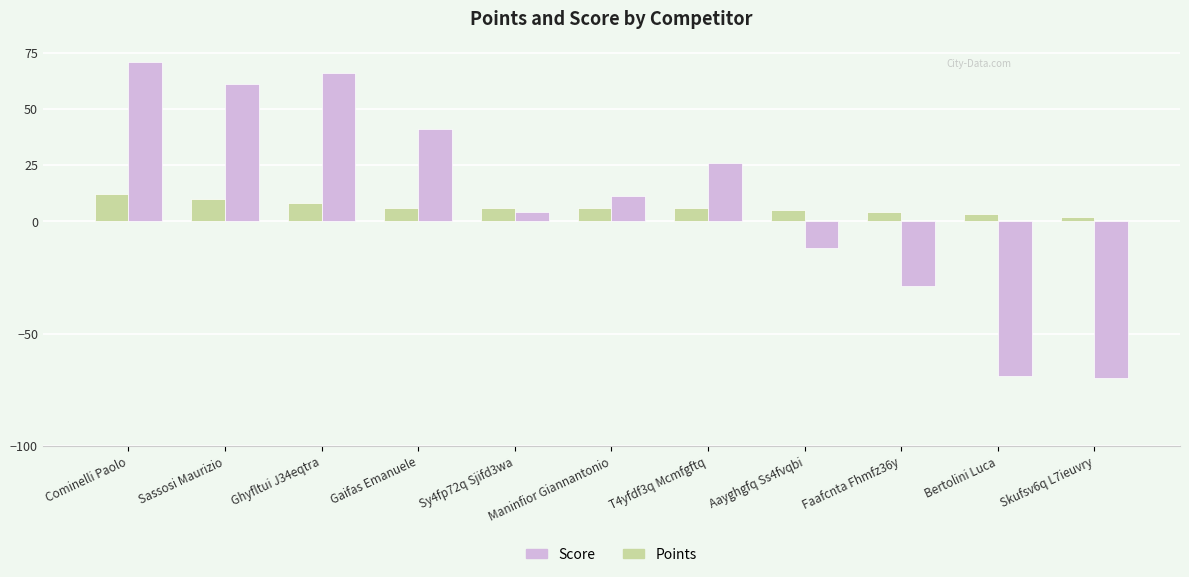

Between Gaifas Emanuele and Skufsv6q L7ieuvry, which series saw the biggest shift?

Score